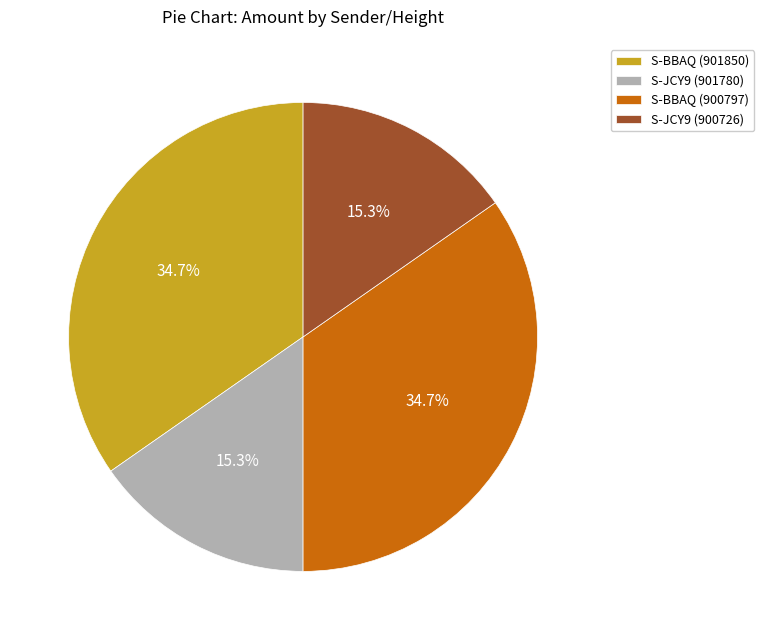

How many slices are in this pie chart?

4